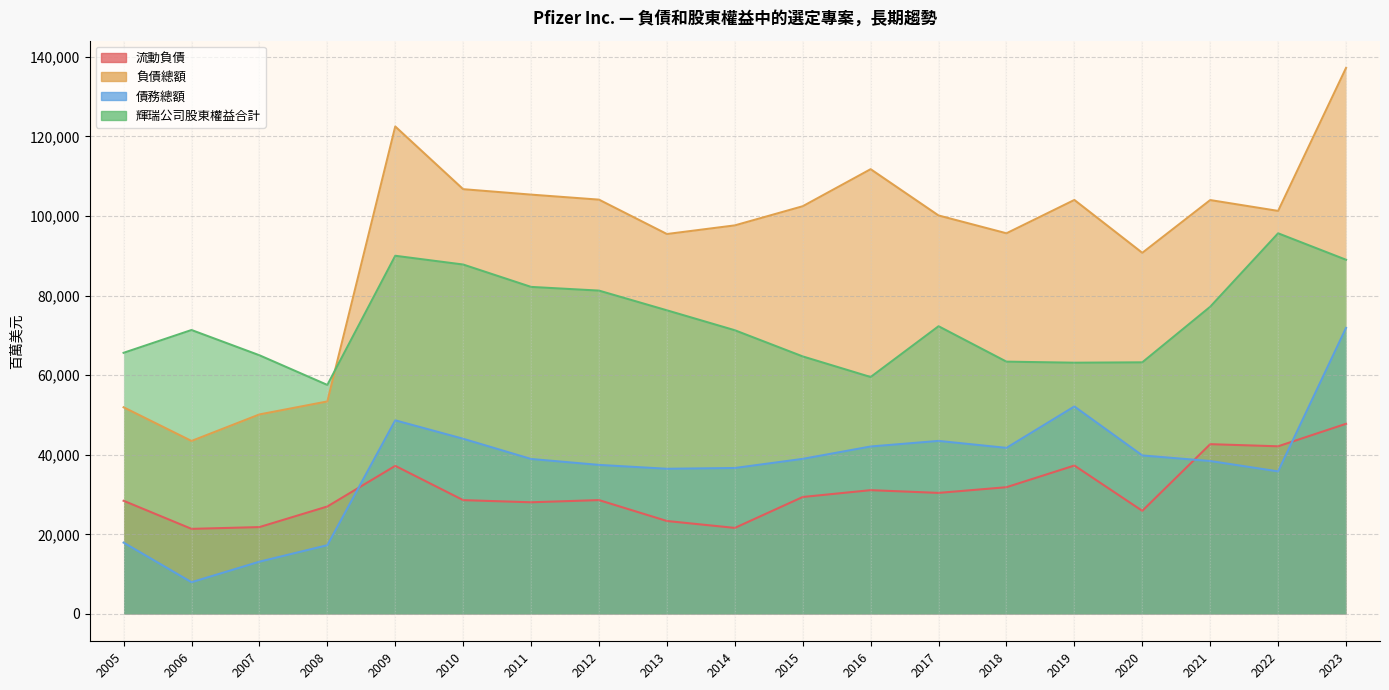

True or false: 輝瑞公司股東權益合計 and 債務總額 intersect in this chart.

False